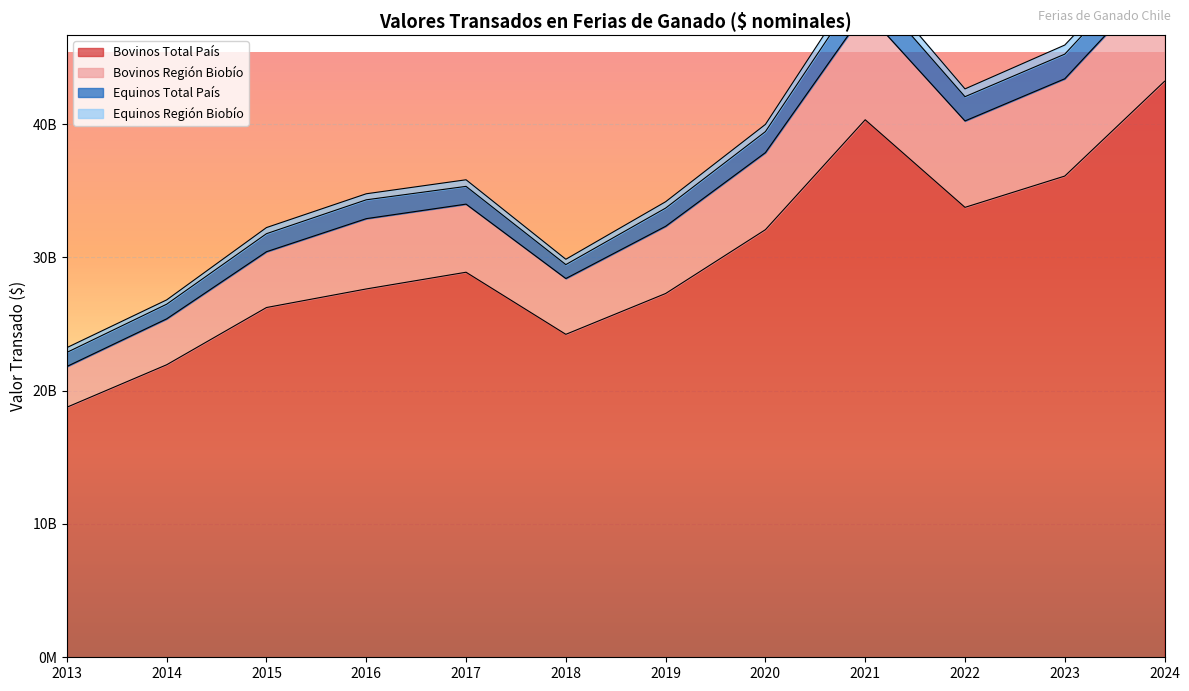

True or false: Bovinos Región Biobío has a value of 15099430323 at 2021.

False